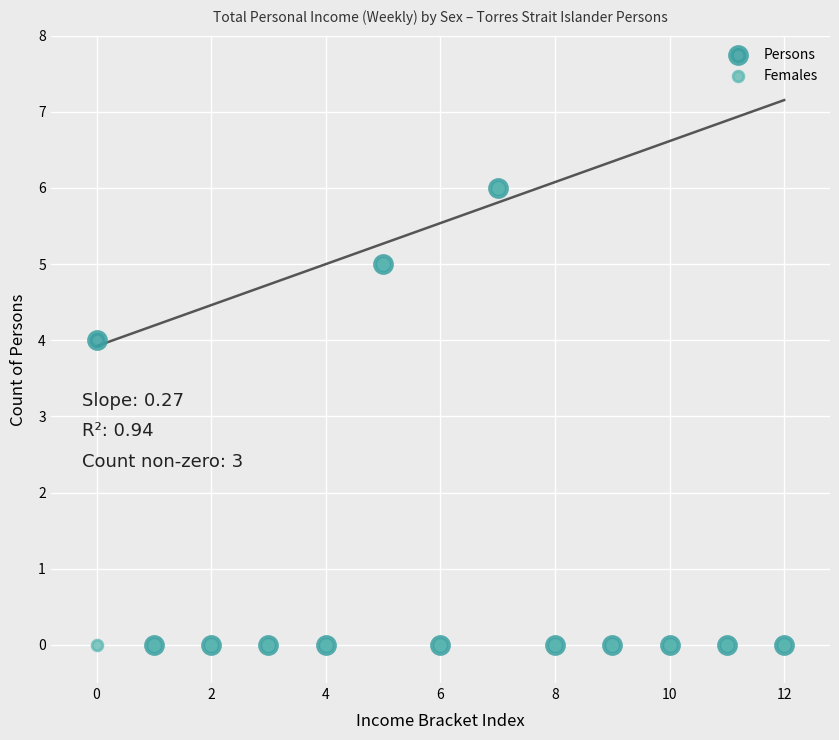

Across all series, what Y value is closest to 3?

4